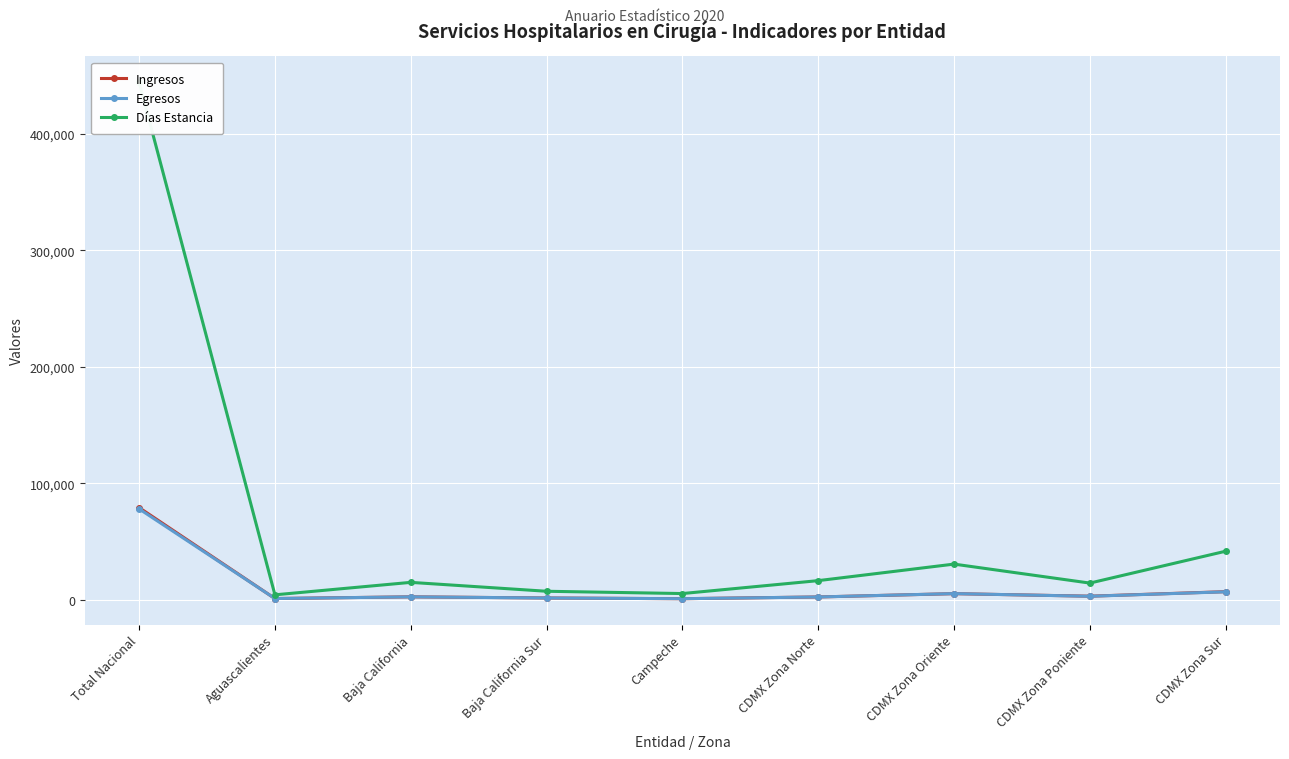

Is this an area chart (filled region under the line)?

No